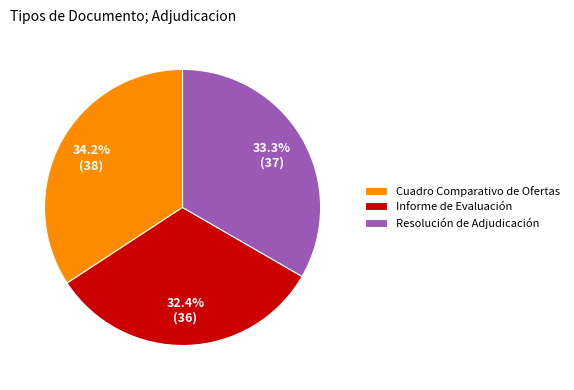

Is it true that Informe de Evaluación is 32% of the pie?

True